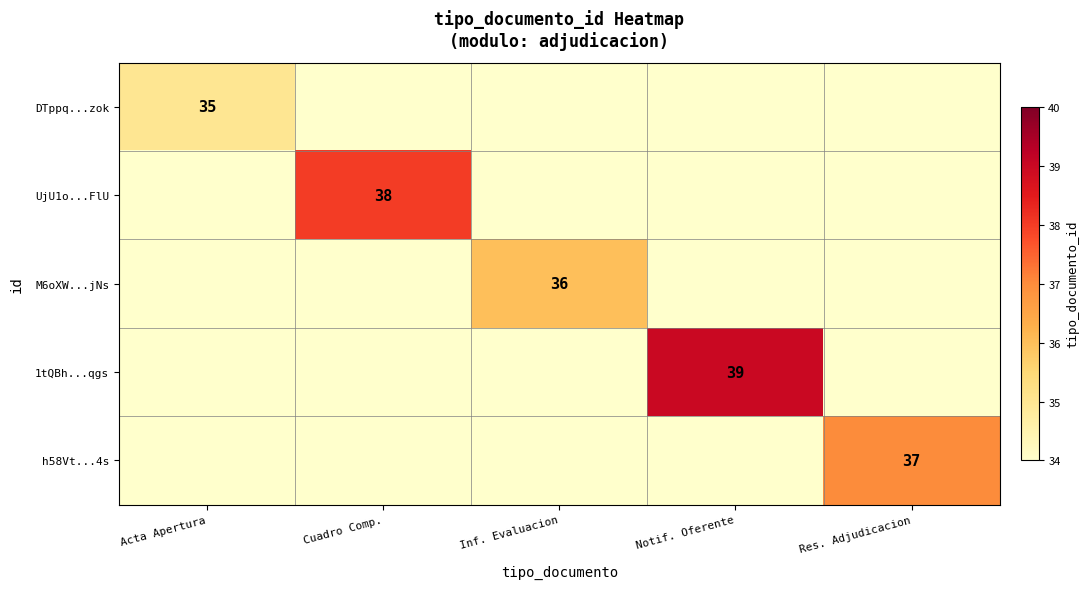

The DTppq...zok series shows 35 at Acta Apertura. True or false?

True